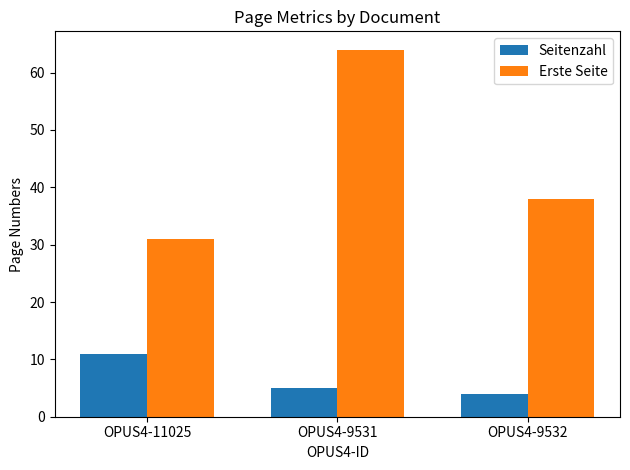

At which label does Erste Seite reach its minimum?

OPUS4-11025